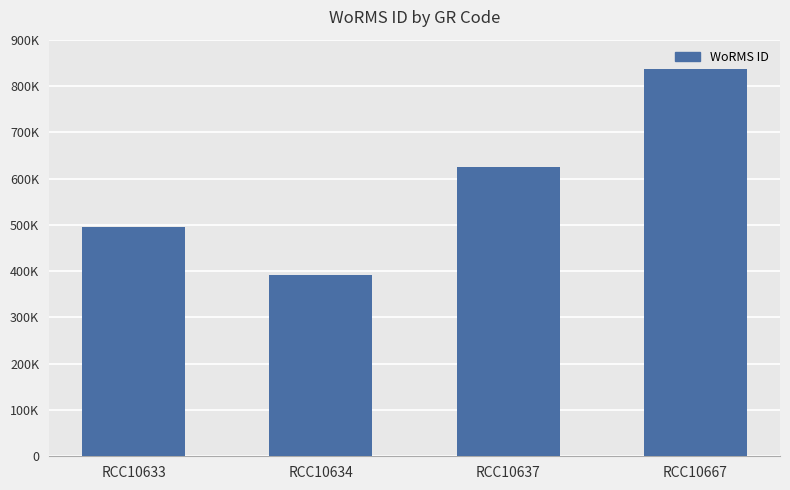

Does the chart contain any negative values?

No